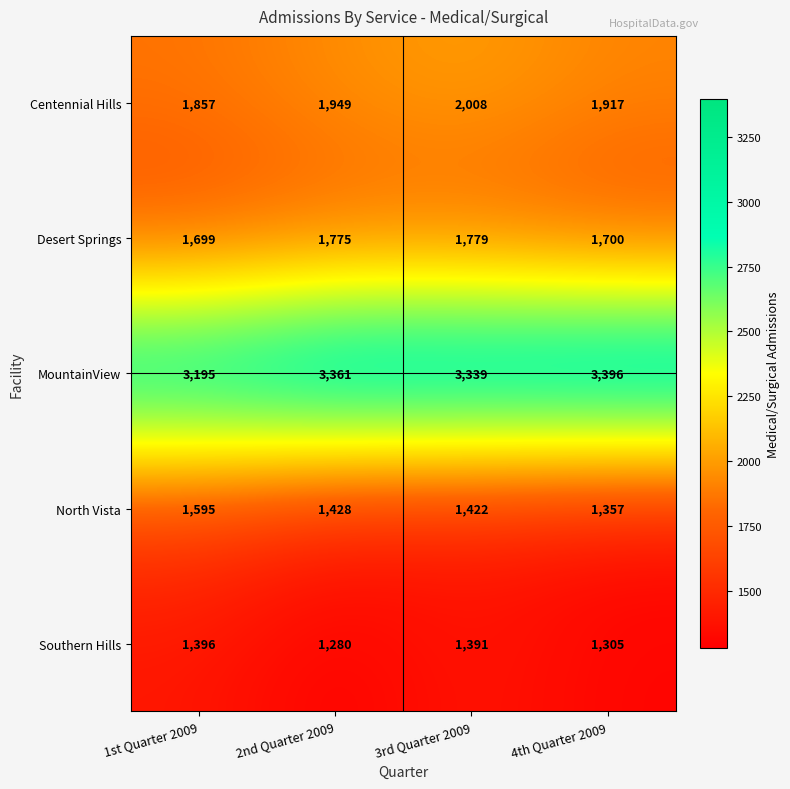

At which category is the sum across all series the highest?

3rd Quarter 2009